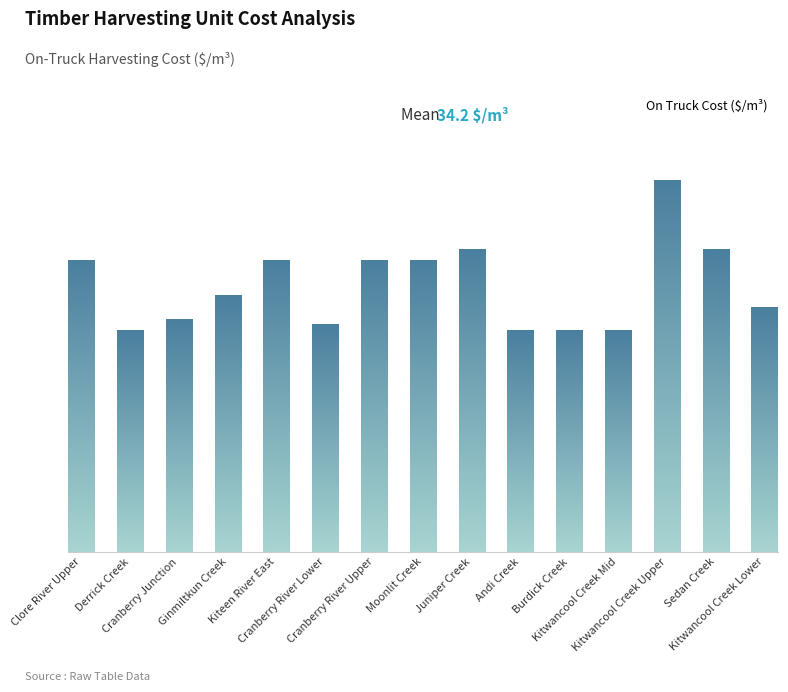

Does the chart contain any negative values?

No